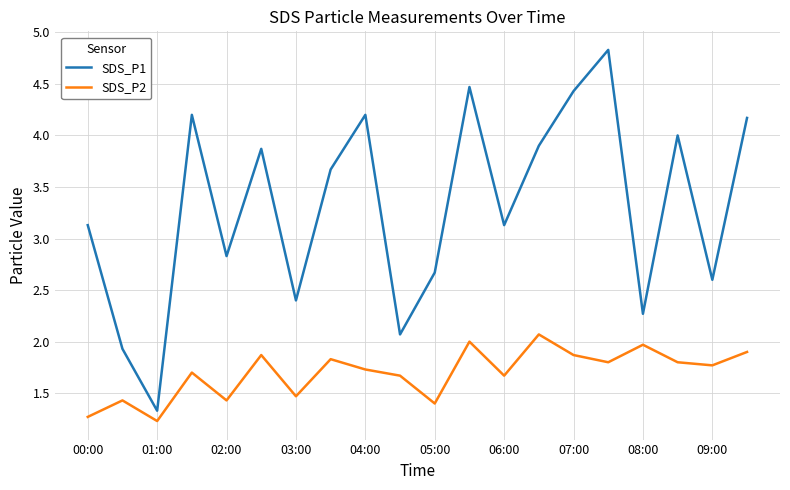

At how many categories does at least one series exceed 2?

18